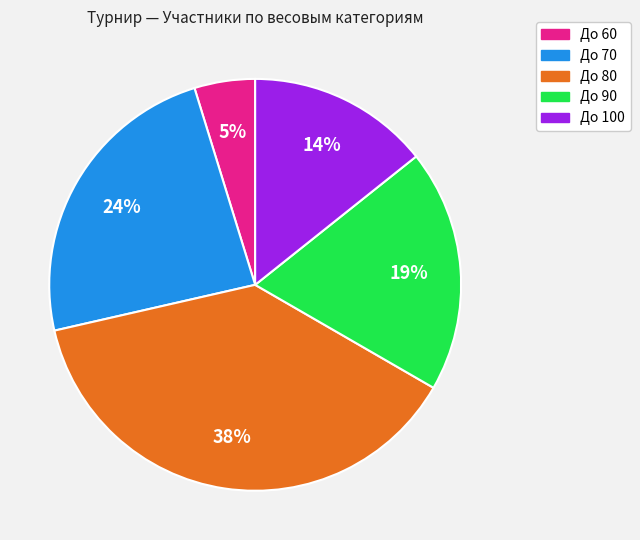

Which has a higher value, До 100 or До 80?

До 80